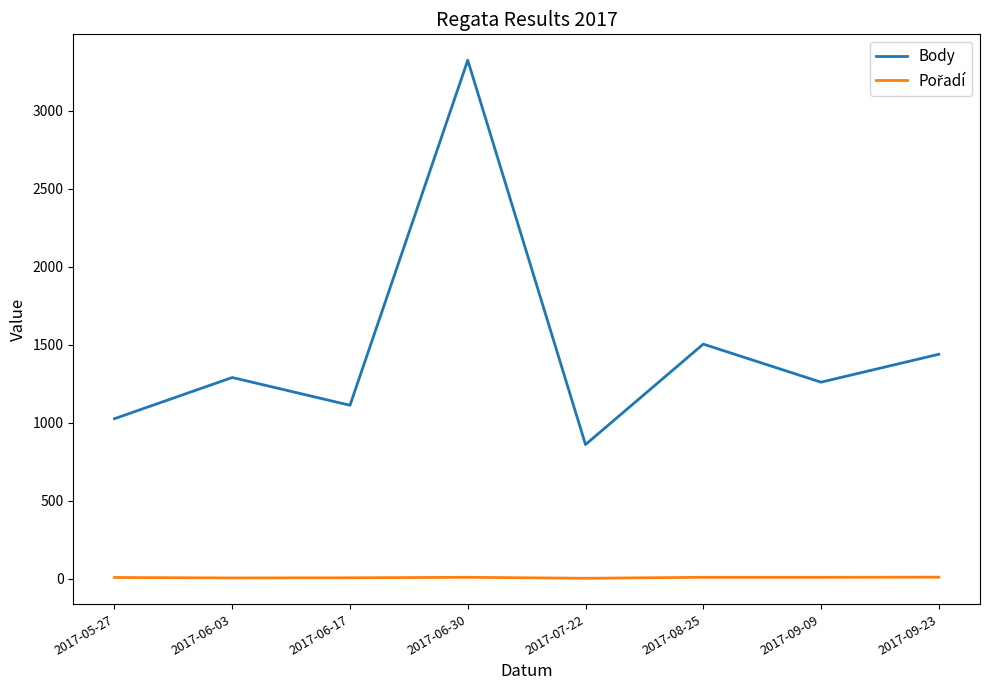

At which label does Body reach its peak?

2017-06-30